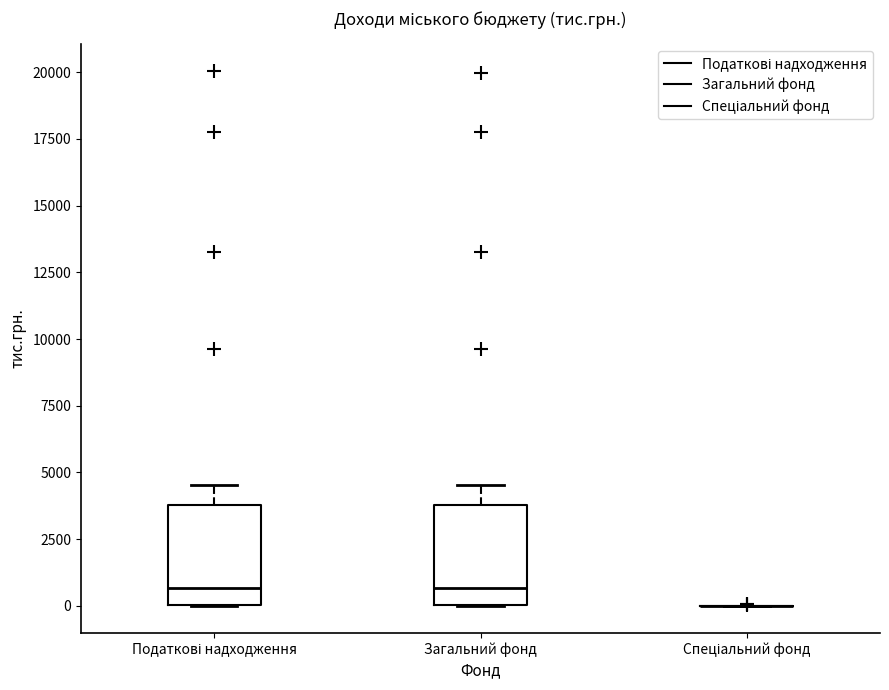

Reading left to right, read every box against the y-axis: the position of its median line, the range the box covers, and the ends of its whiskers. The values are not printed on the chart, so give them approximately, as read against the axis.

Податкові надходження: median 500, box 0 to 4000, whiskers 0 to 4500
Загальний фонд: median 500, box 0 to 4000, whiskers 0 to 4500
Спеціальний фонд: box collapsed to a line at 0, whiskers 0 to 0